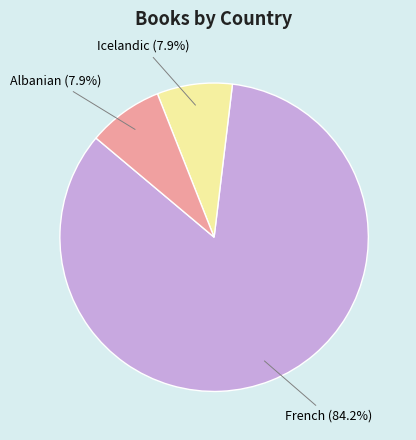

What is the total percentage of French and Albanian?

92.1%